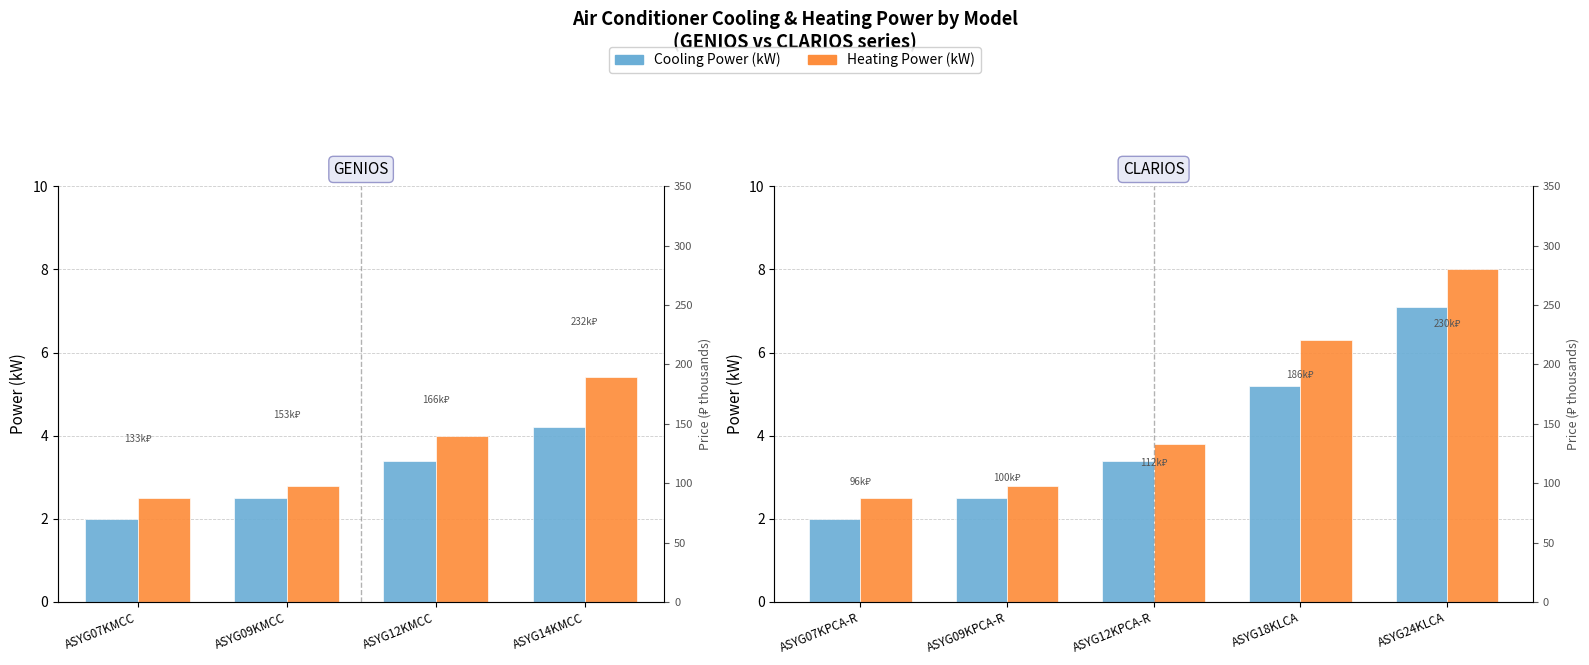

List the series in order of their peak value, highest first.

Heating Power (kW), Cooling Power (kW)